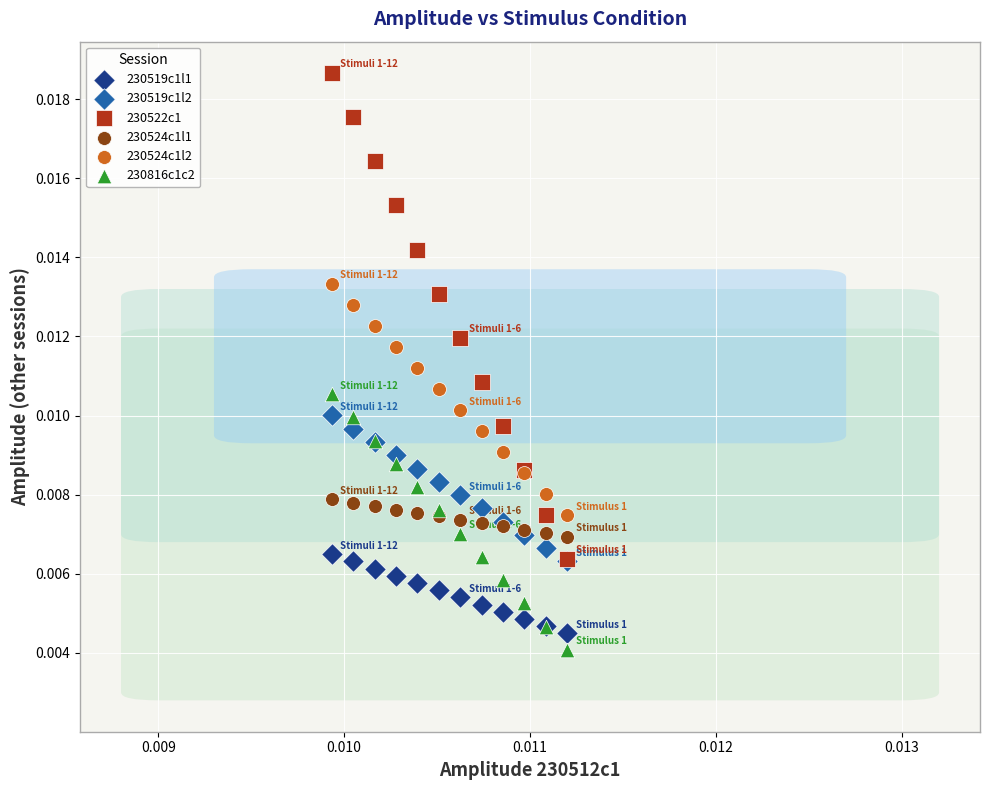

What are all the series names shown in the legend?

230519c1l1, 230519c1l2, 230522c1, 230524c1l1, 230524c1l2, 230816c1c2